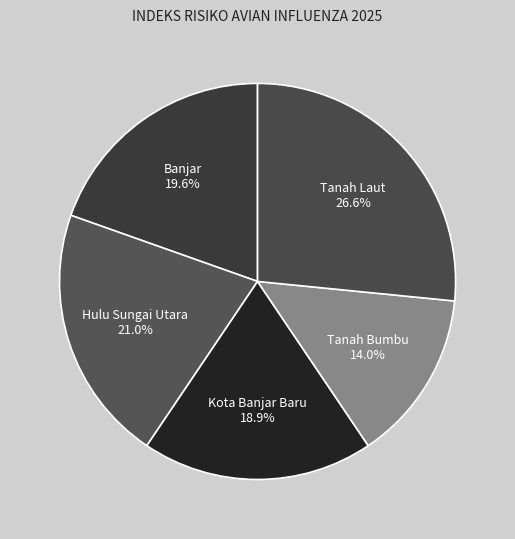

How many slices are in this pie chart?

5